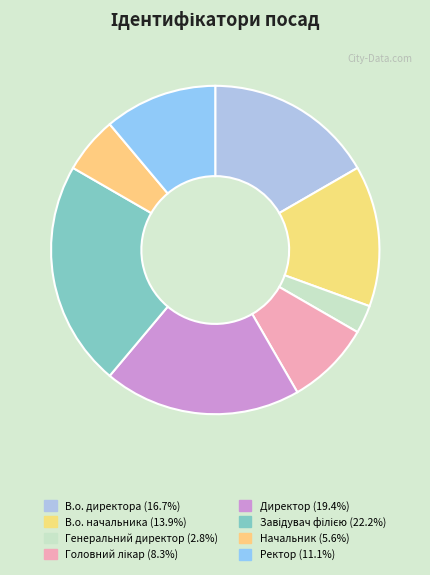

Count the number of slices in the pie.

8